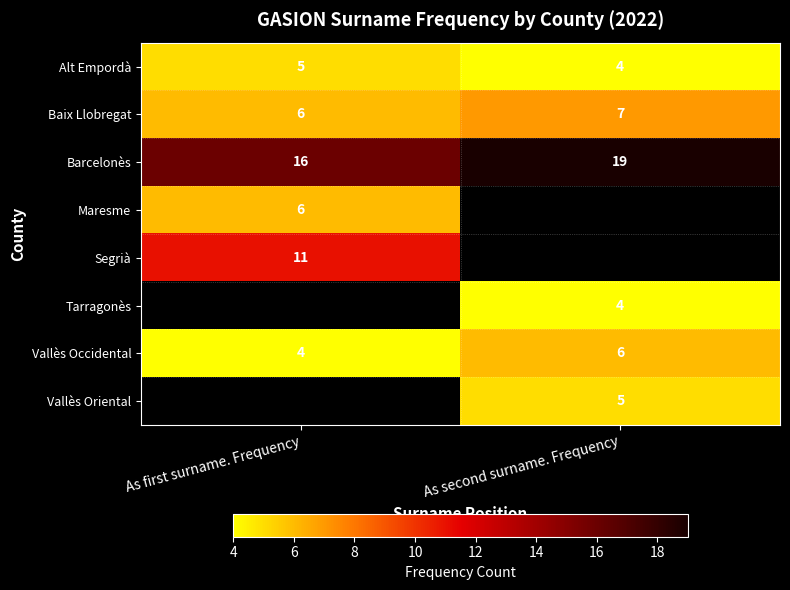

Read the Barcelonès value at As second surname. Frequency.

19